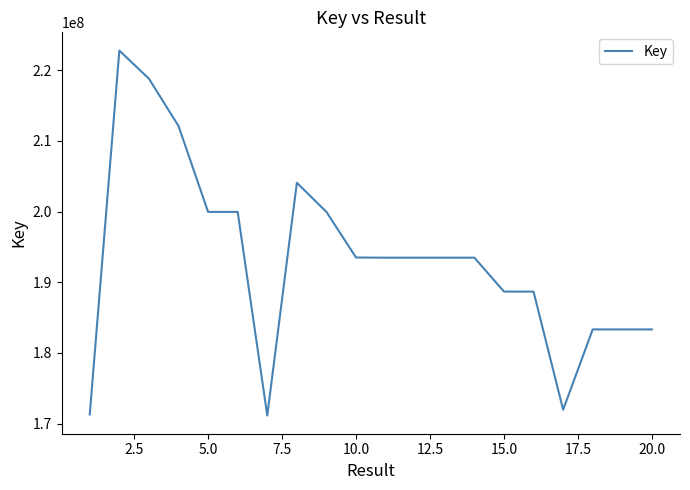

True or false: the data has more than 2 interior local peaks.

True